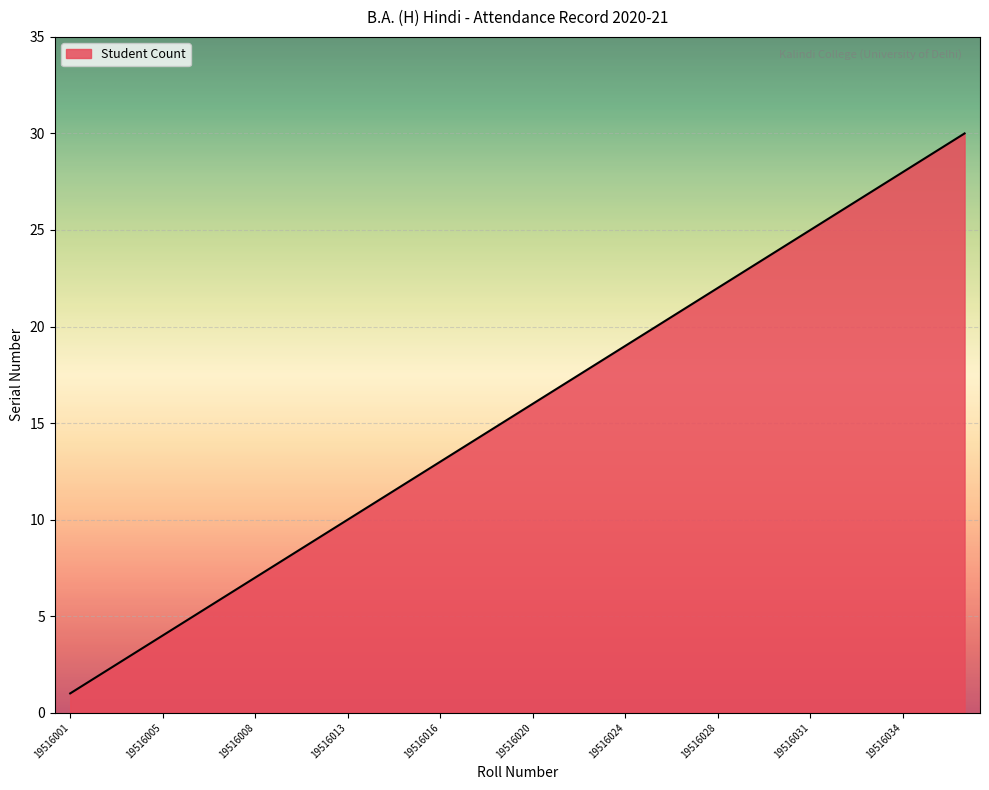

What is the difference between the maximum and minimum values?

29